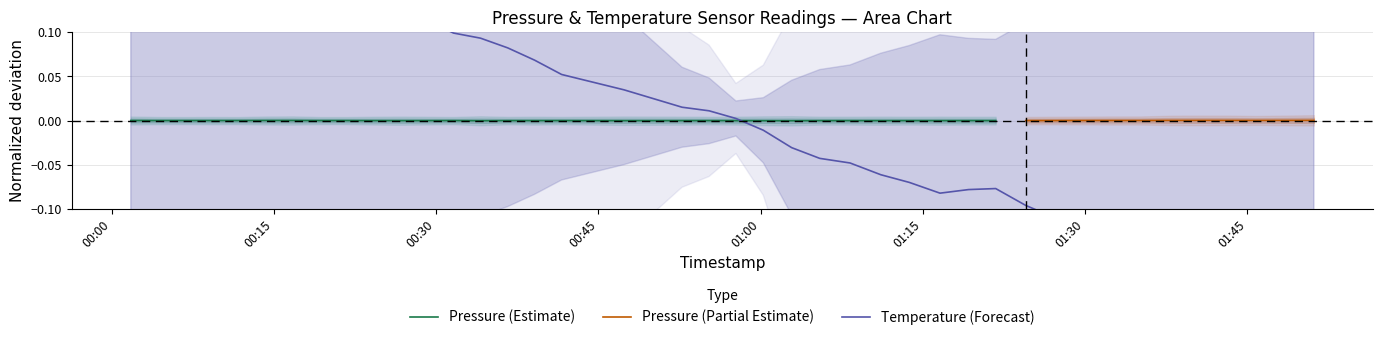

Count the number of values greater than 0.

21